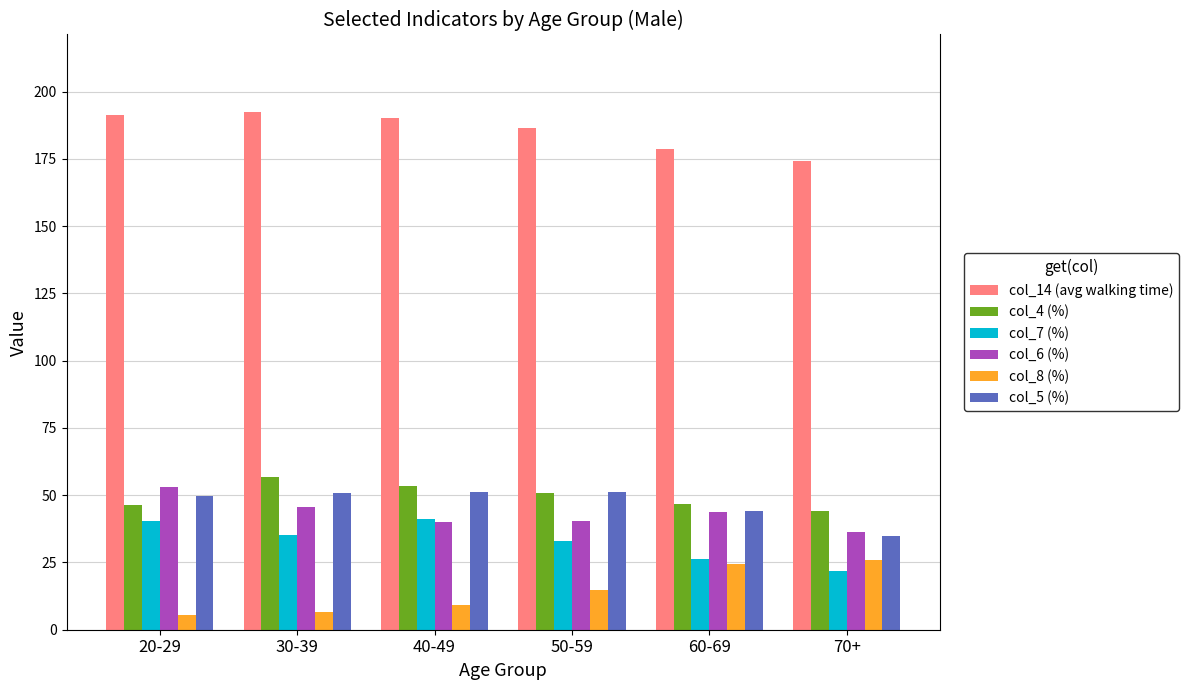

What is the difference between the highest and lowest values at 40-49?

180.8